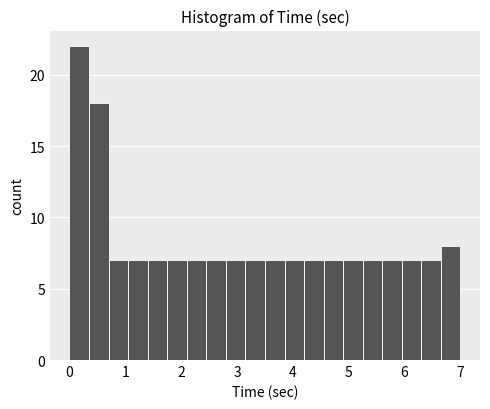

Read against the x-axis, roughly where is the centre of the tallest bar?

0.2